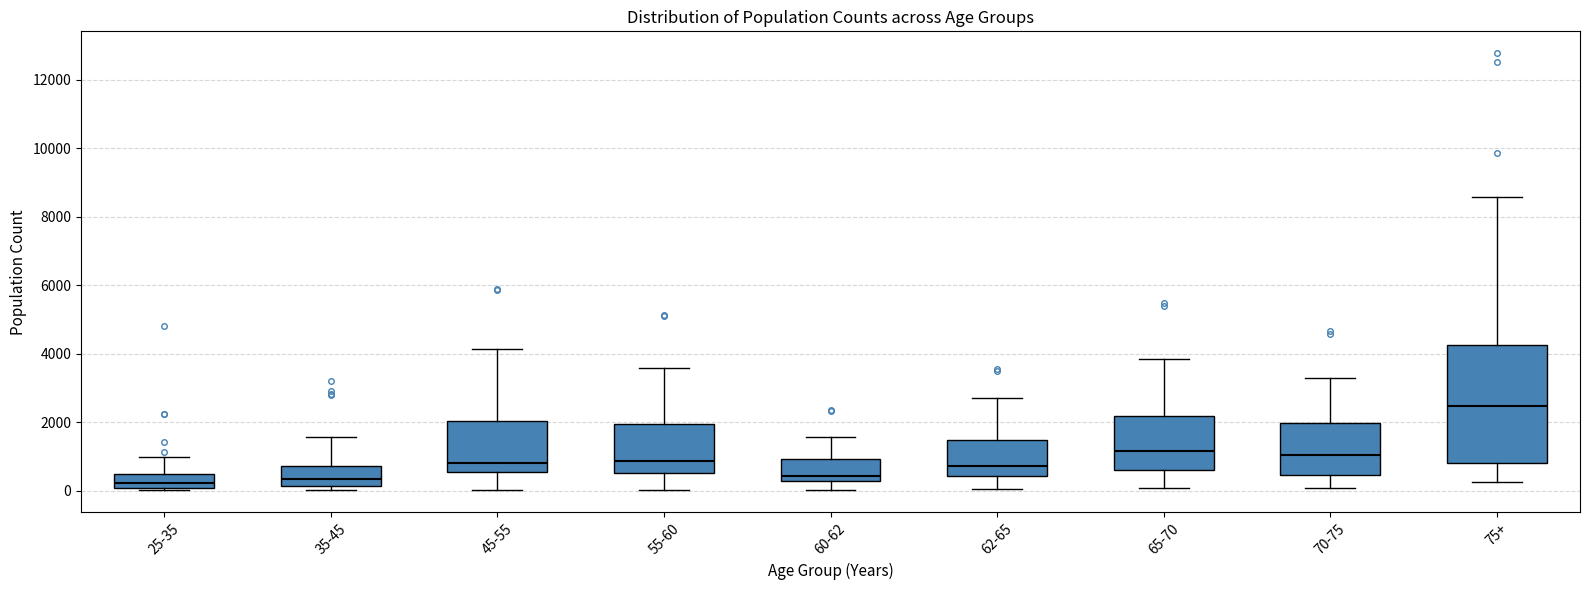

Reading left to right, transcribe this box plot: for each box, give where its median line is, the range the box spans, and where its two whiskers end, as read against the y-axis. The values are not printed on the chart, so give them approximately, as read against the axis.

25-35: median 200, box 0 to 400, whiskers 0 (just below the box's lower edge) to 1000
35-45: median 400, box 200 to 800, whiskers 0 to 1600
45-55: median 800, box 600 to 2000, whiskers 0 to 4200
55-60: median 800, box 600 to 2000, whiskers 0 to 3600
60-62: median 400, box 200 to 1000, whiskers 0 to 1600
62-65: median 800, box 400 to 1400, whiskers 0 to 2800
65-70: median 1200, box 600 to 2200, whiskers 0 to 3800
70-75: median 1000, box 400 to 2000, whiskers 0 to 3200
75+: median 2400, box 800 to 4200, whiskers 200 to 8600